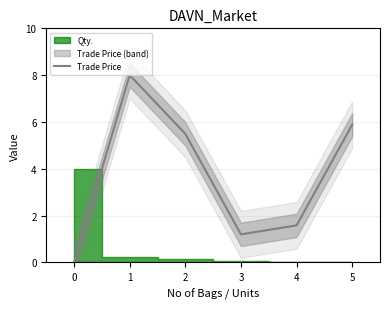

The Trade Price series shows 0.0 at 0. True or false?

True